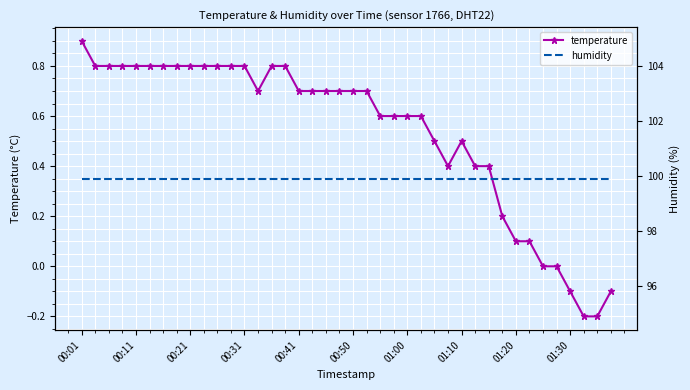

At how many categories does at least one series exceed 92?

40